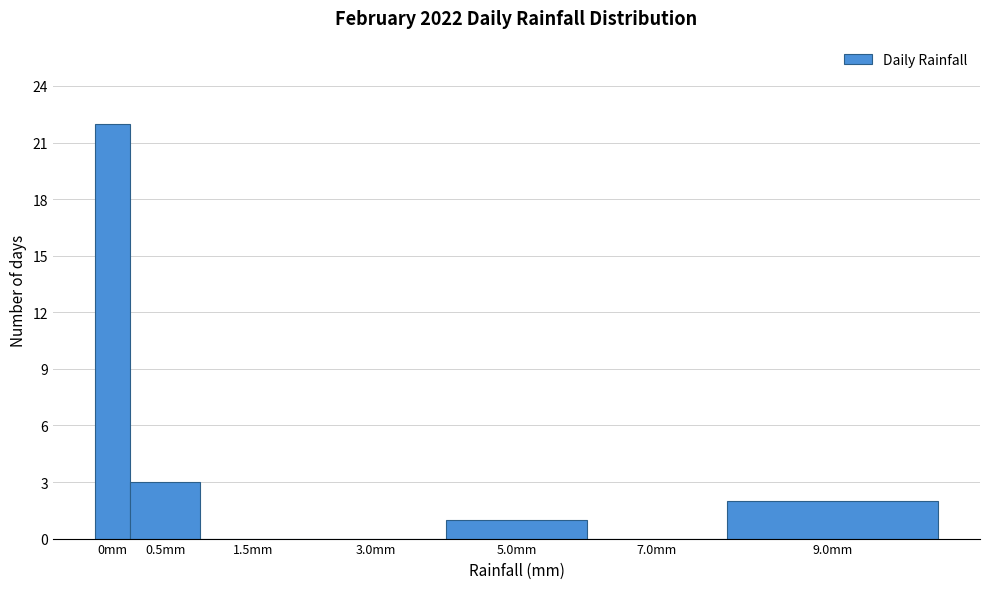

Reading right to left, extract all data points from this chart.

9.0mm=2	7.0mm=0	5.0mm=1	3.0mm=0	1.5mm=0	0.5mm=3	0mm=22